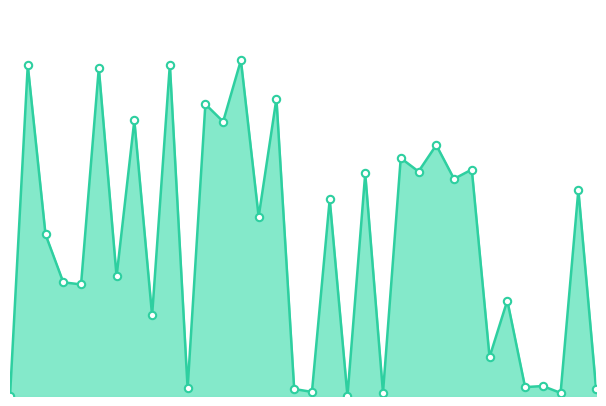

How many lines are shown in the chart?

1